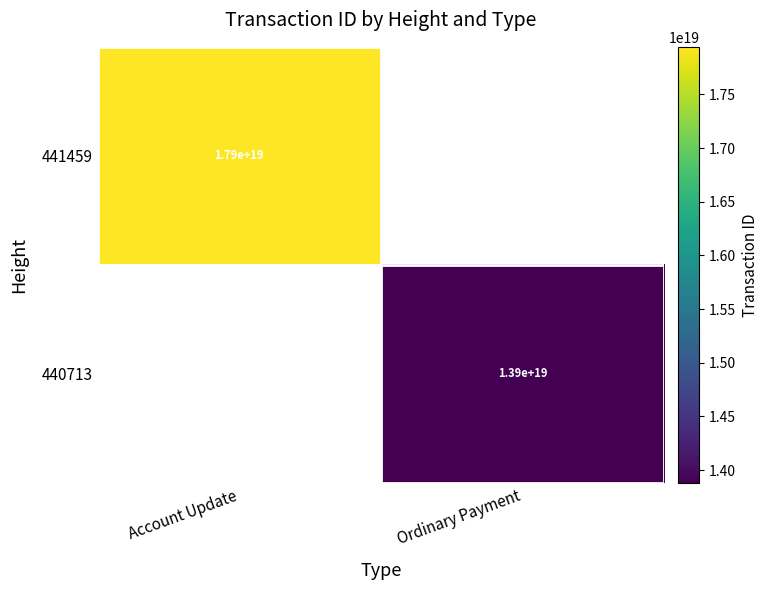

The value of 440713 at Ordinary Payment is 24040913911348486144. True or false?

False